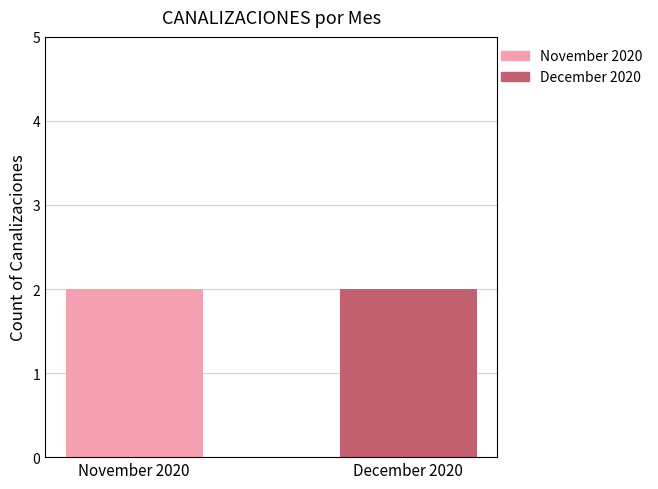

The December 2020 series shows 1 at MEZCALITOS. True or false?

False